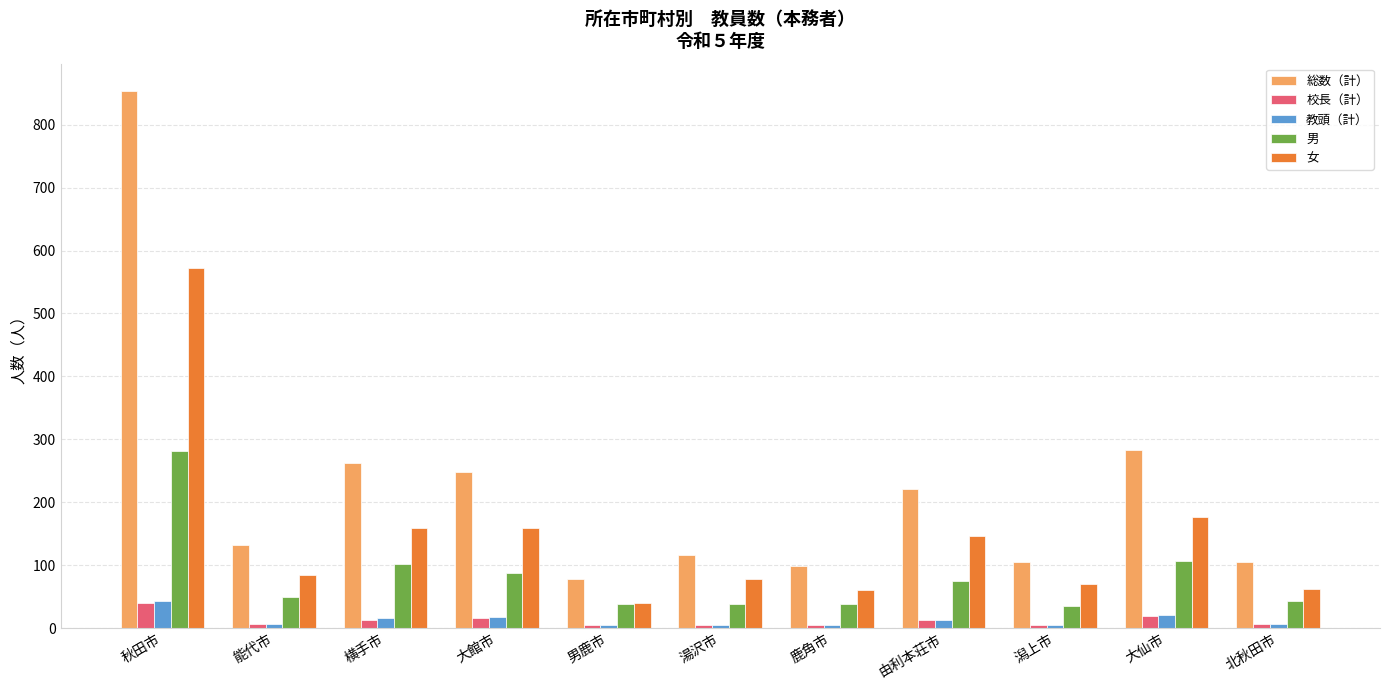

Count the number of data series in this chart.

5